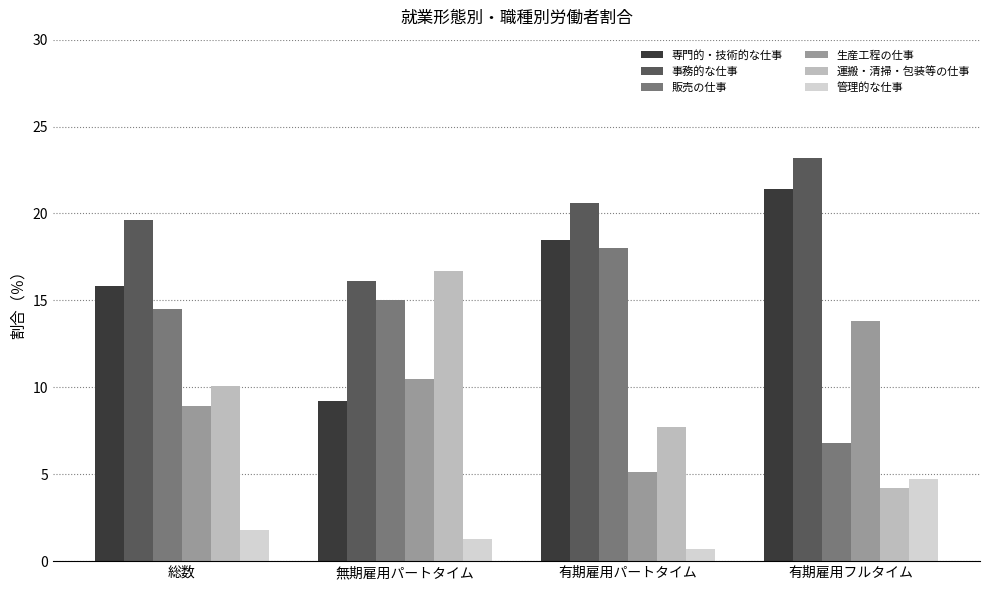

What is the label of the 2nd bar from the right?

有期雇用パートタイム